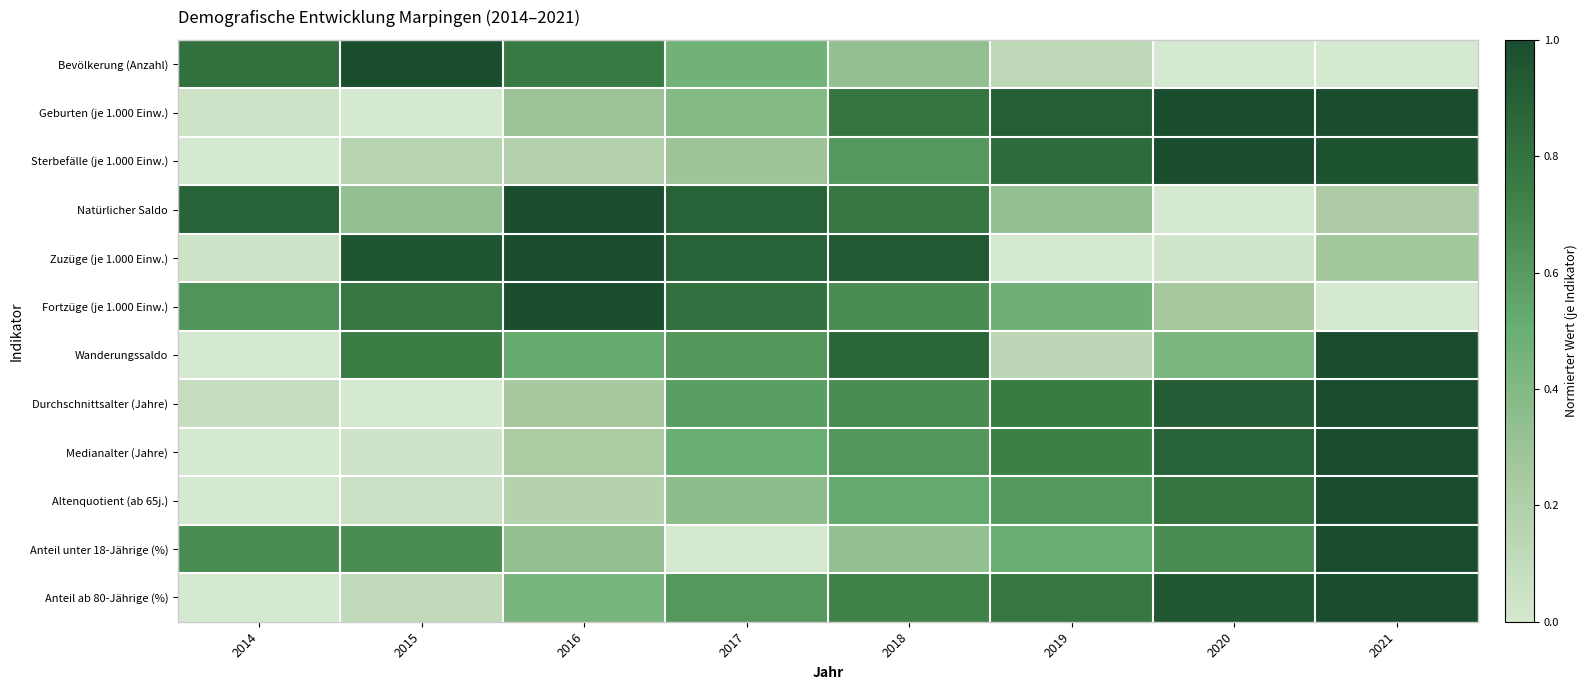

Rank the series at 2014 from lowest to highest value.

Sterbefälle (je 1.000 Einw.), Wanderungssaldo, Medianalter (Jahre), Altenquotient (ab 65j.), Anteil ab 80-Jährige (%), Geburten (je 1.000 Einw.), Zuzüge (je 1.000 Einw.), Durchschnittsalter (Jahre), Fortzüge (je 1.000 Einw.), Anteil unter 18-Jährige (%), Bevölkerung (Anzahl), Natürlicher Saldo